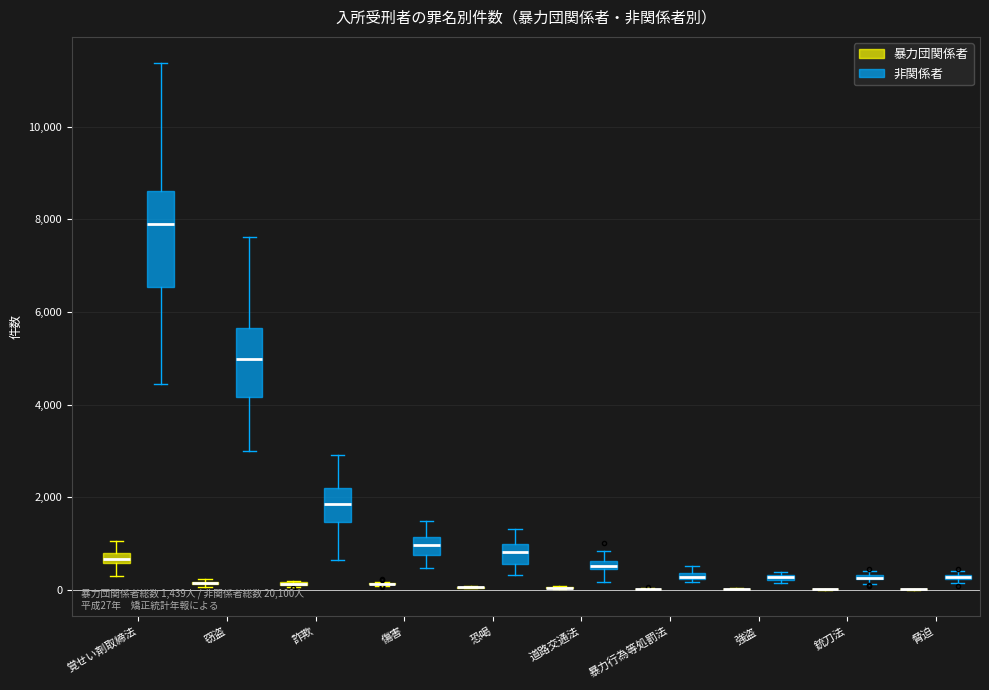

Which box is the tallest, from its lower edge to its upper edge?

覚せい剤取締法 (非関係者)